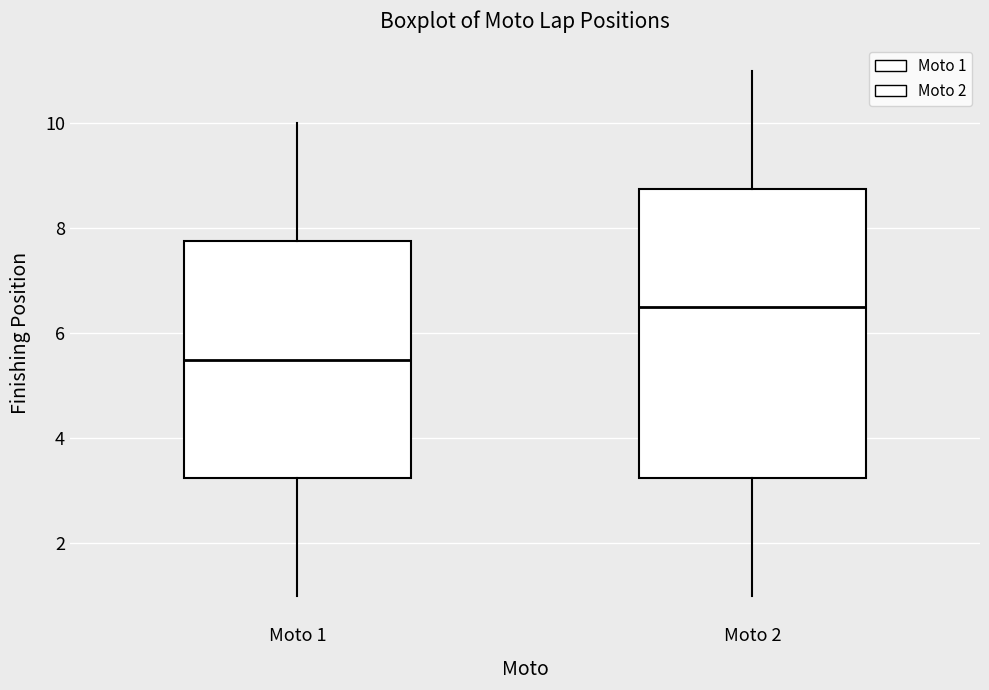

Where does the median line of the box for Moto 2 sit on the y-axis? The values are not printed on the chart, so give them approximately, as read against the axis.

6.6